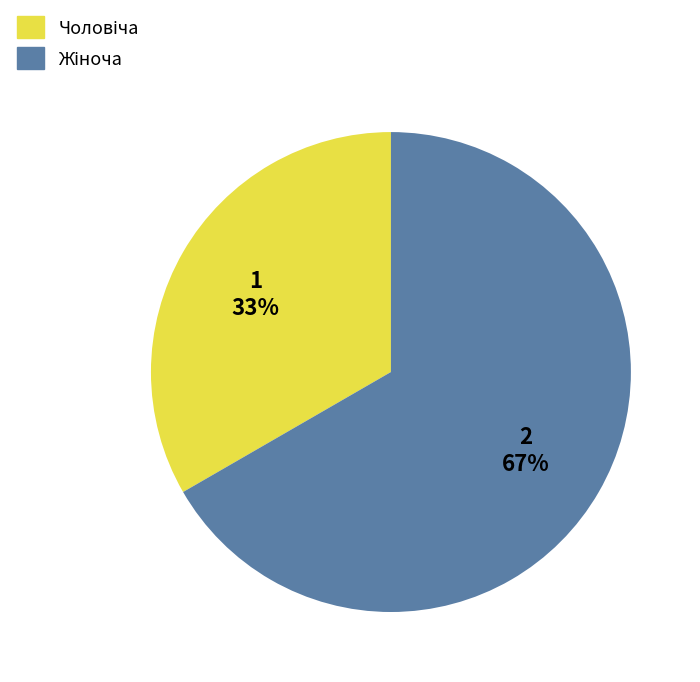

Is there a majority slice in this chart?

Yes